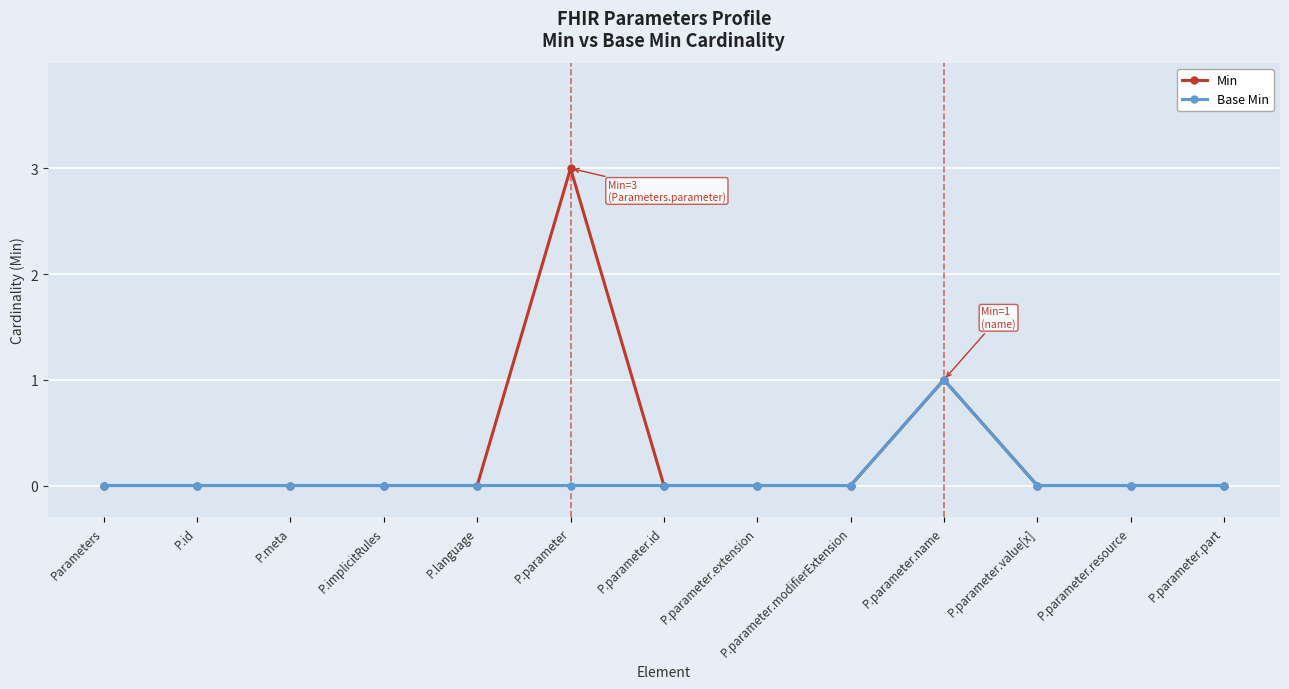

True or false: Min has more than 1 interior local peaks.

True